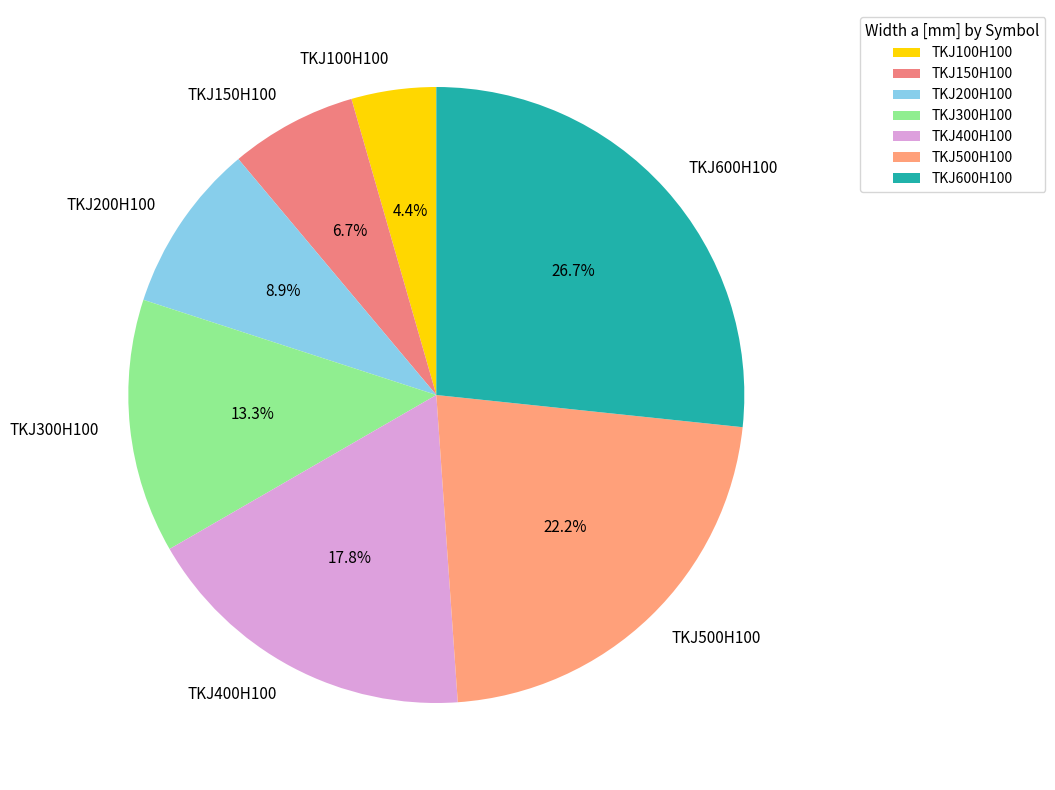

Which category has the biggest portion of the pie?

TKJ600H100